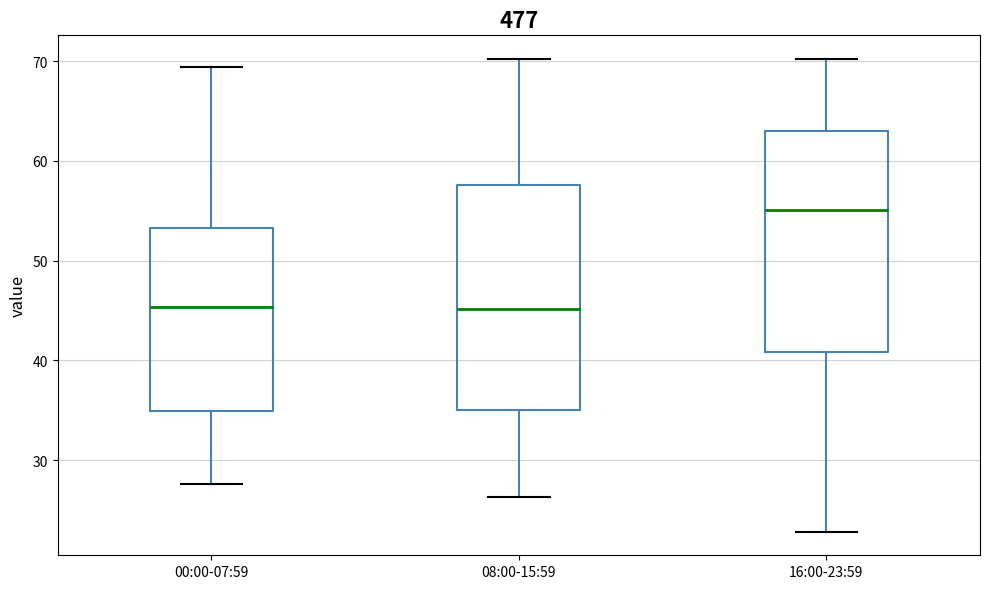

Where does the lower whisker of the box for 00:00-07:59 end on the y-axis? The values are not printed on the chart, so give them approximately, as read against the axis.

28